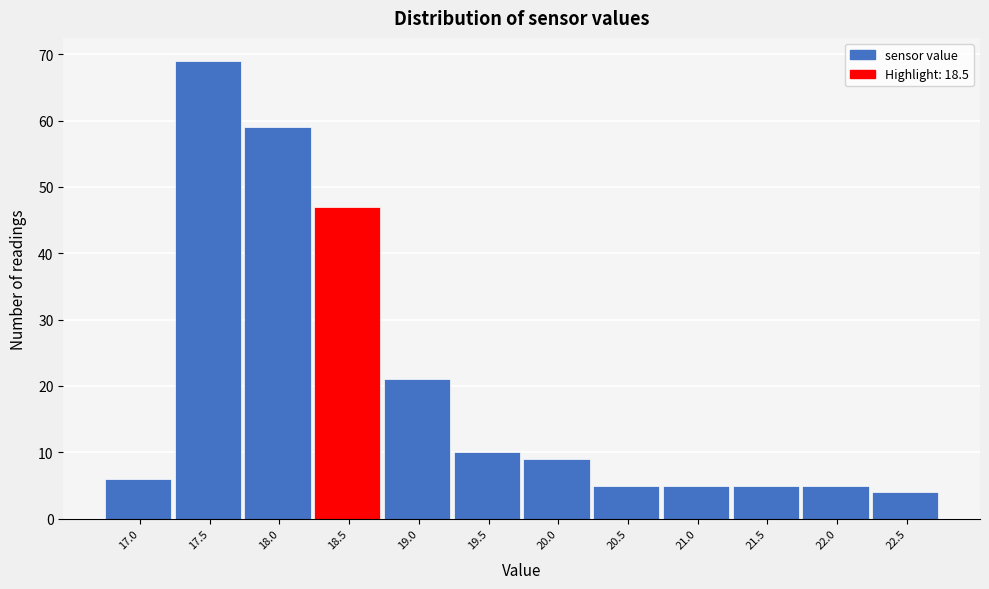

Reading left to right, transcribe all the data shown in this chart.

17.0=6	17.5=69	18.0=59	18.5=47	19.0=21	19.5=10	20.0=9	20.5=5	21.0=5	21.5=5	22.0=5	22.5=4